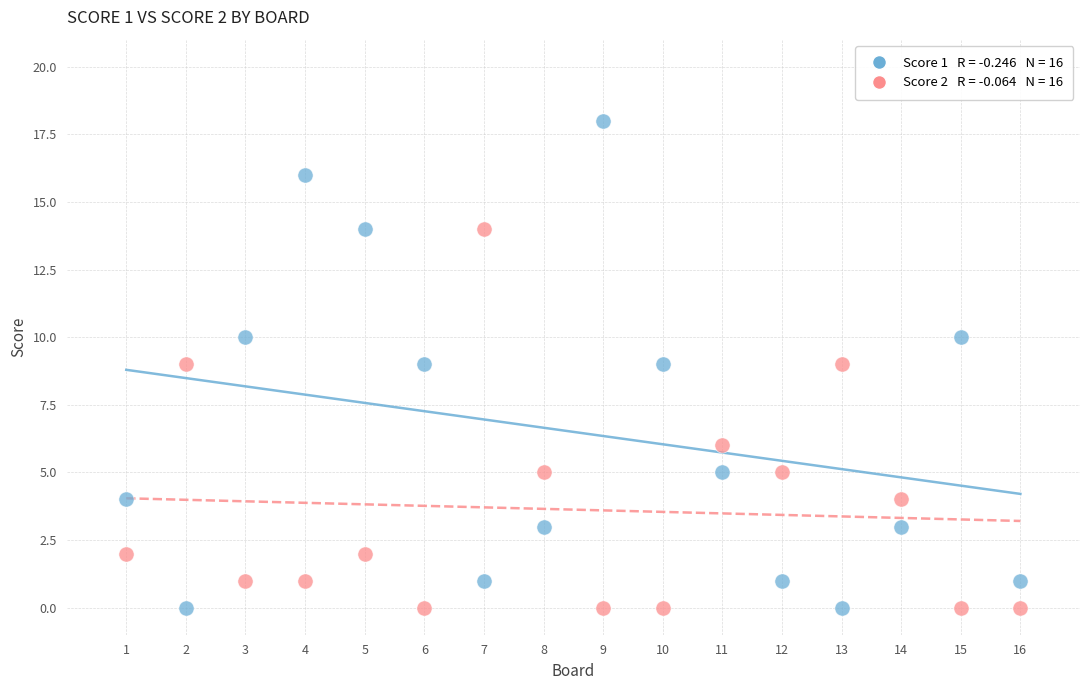

Across all data points, what is the range of Y values (max minus min)?

18